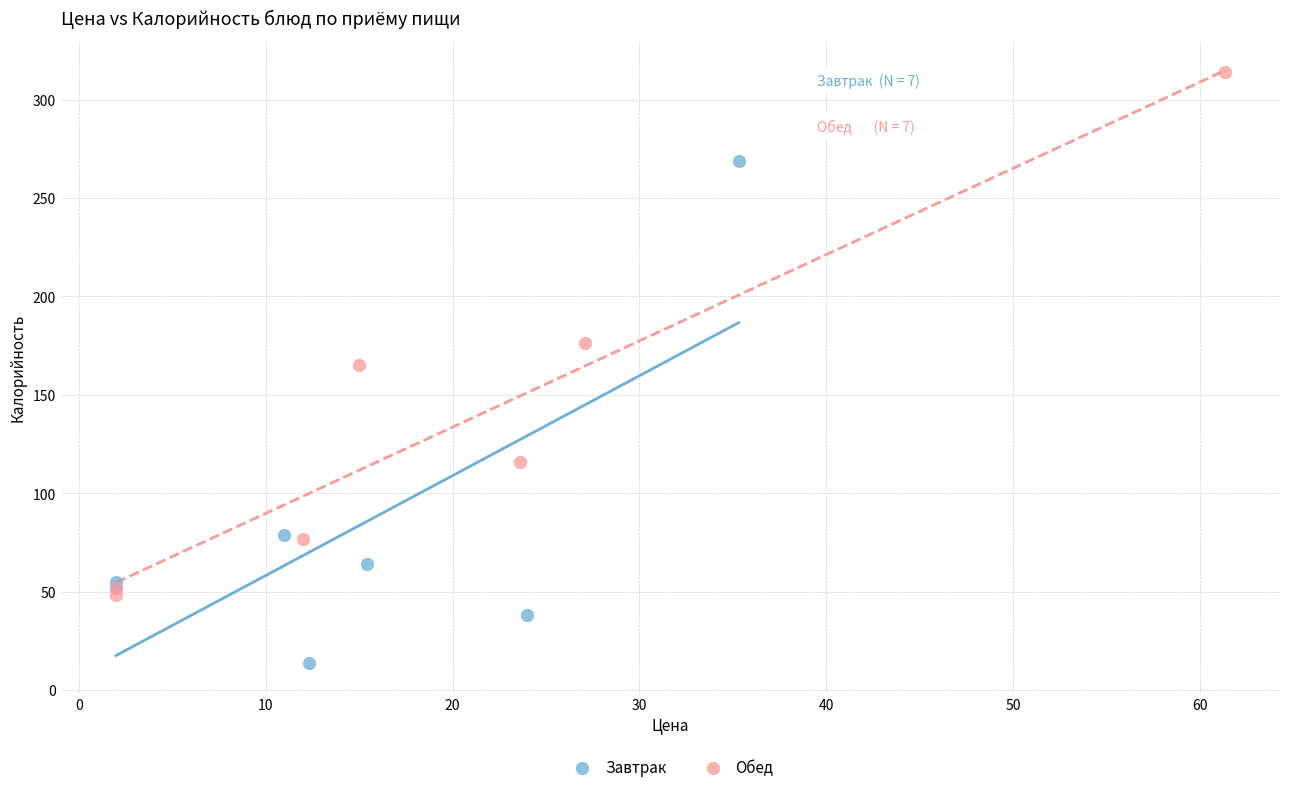

Which series reaches the maximum Y coordinate?

Обед